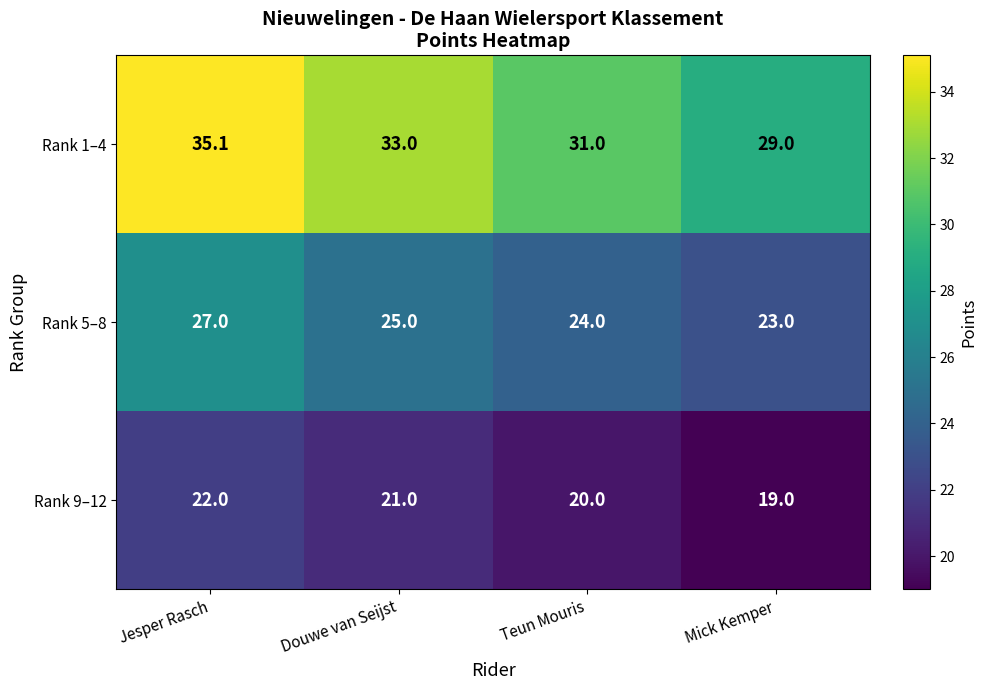

Between Jesper Rasch and Douwe van Seijst, which series saw the biggest shift?

Rank 1–4